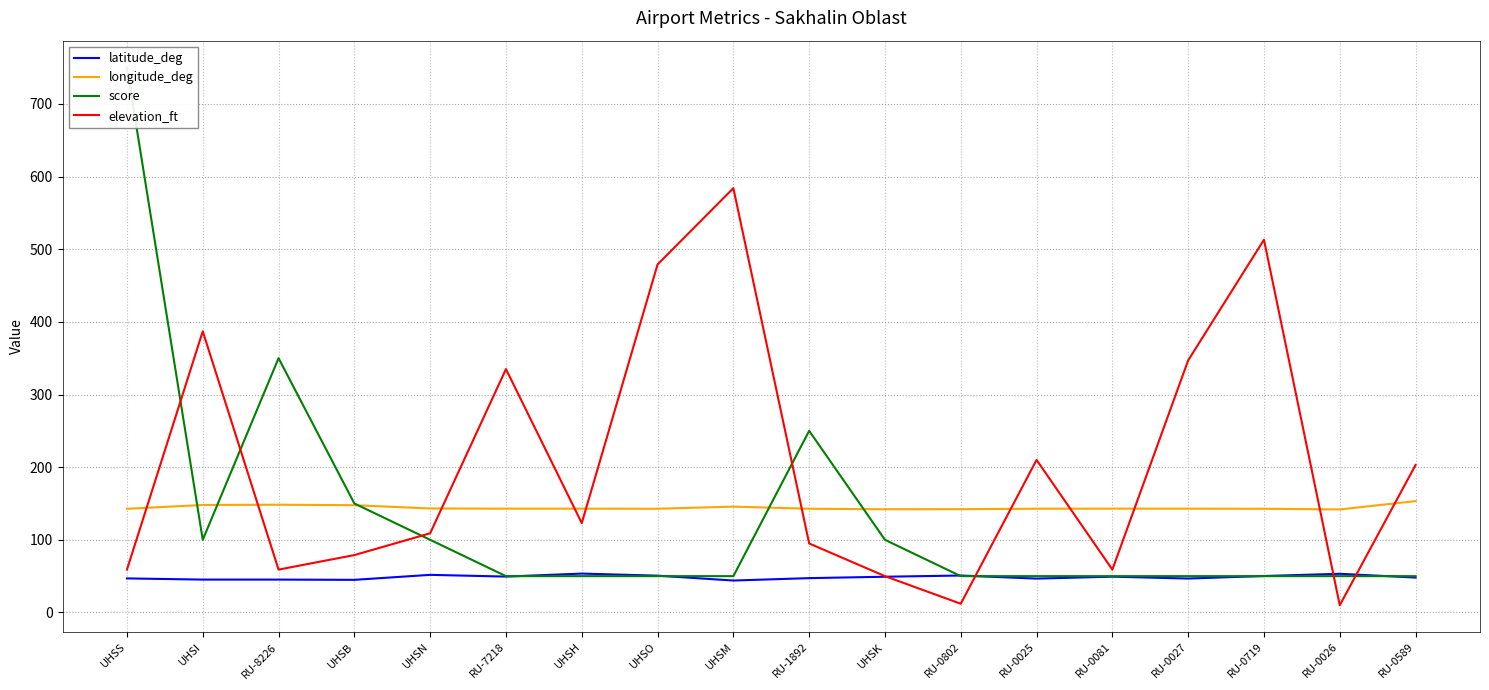

What position from the left is RU-0719?

16